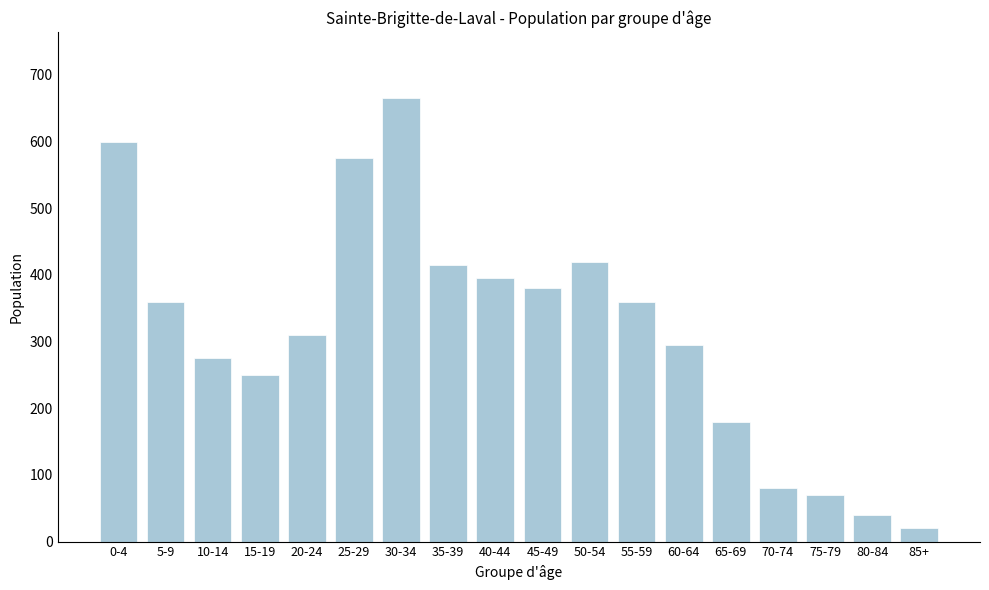

Reading right to left, transcribe all the data shown in this chart.

20	40	70	80	180	295	360	420	380	395	415	665	575	310	250	275	360	600